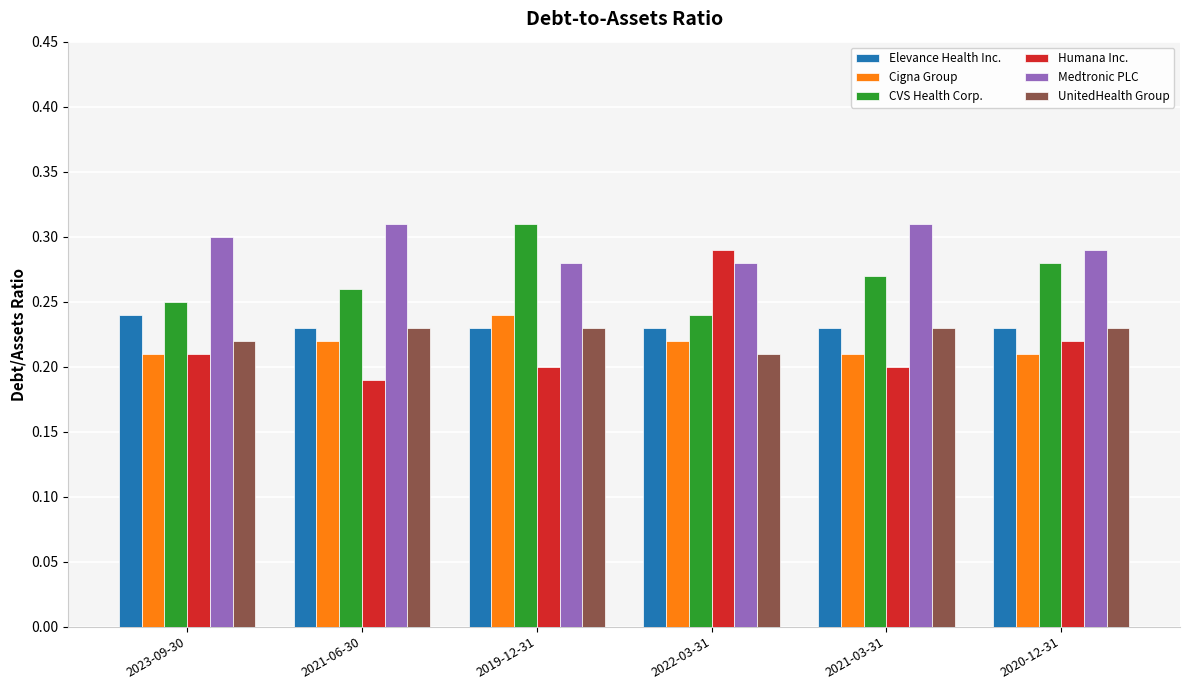

Count the Medtronic PLC values in the range 0 to 1.

6